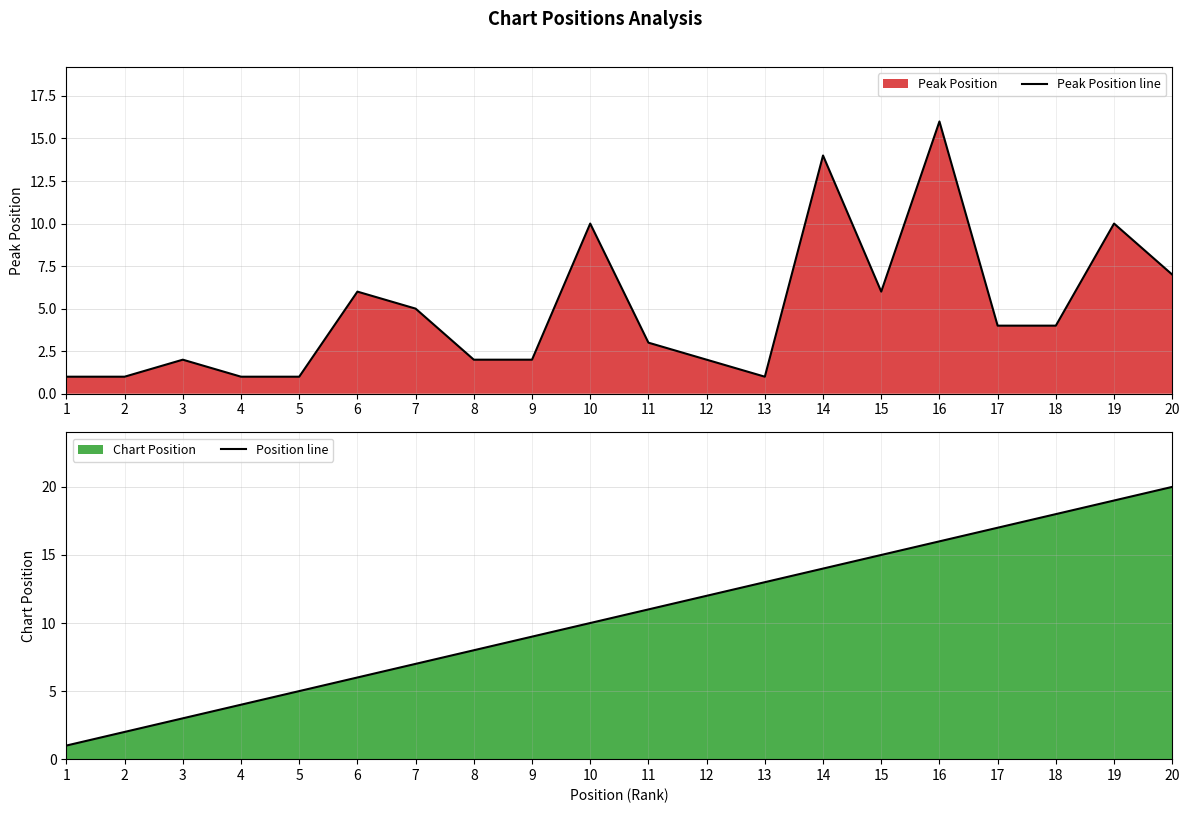

True or false: Position line and Peak Position line intersect in this chart.

False